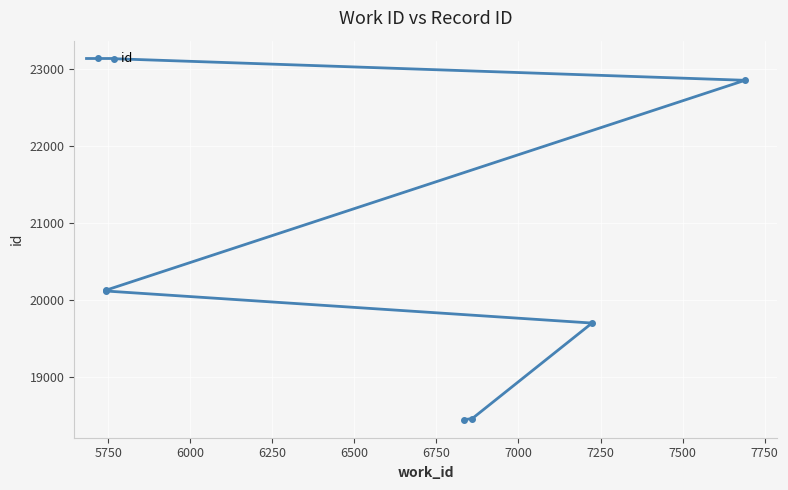

Reading left to right, list all the values displayed in this chart.

18440	18454	19698	20115	20127	22859	23140